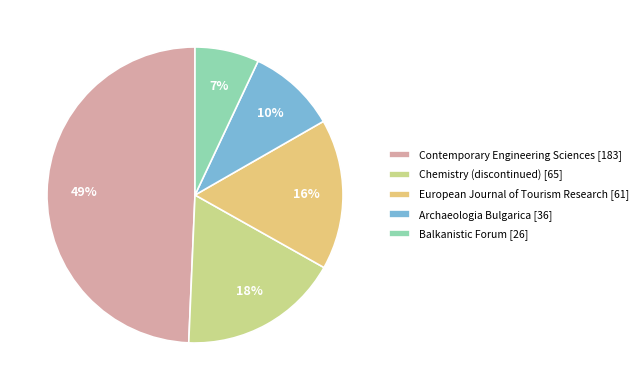

Count the number of slices in the pie.

5